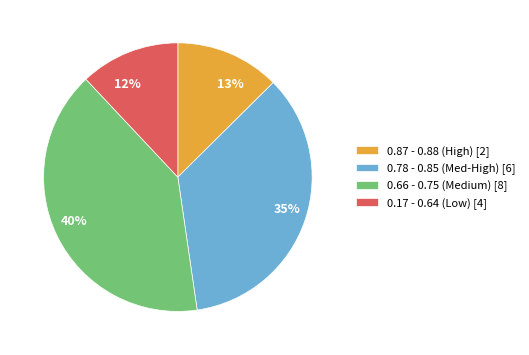

To the nearest percent, what is the difference between the largest and smallest slice percentages?

28%